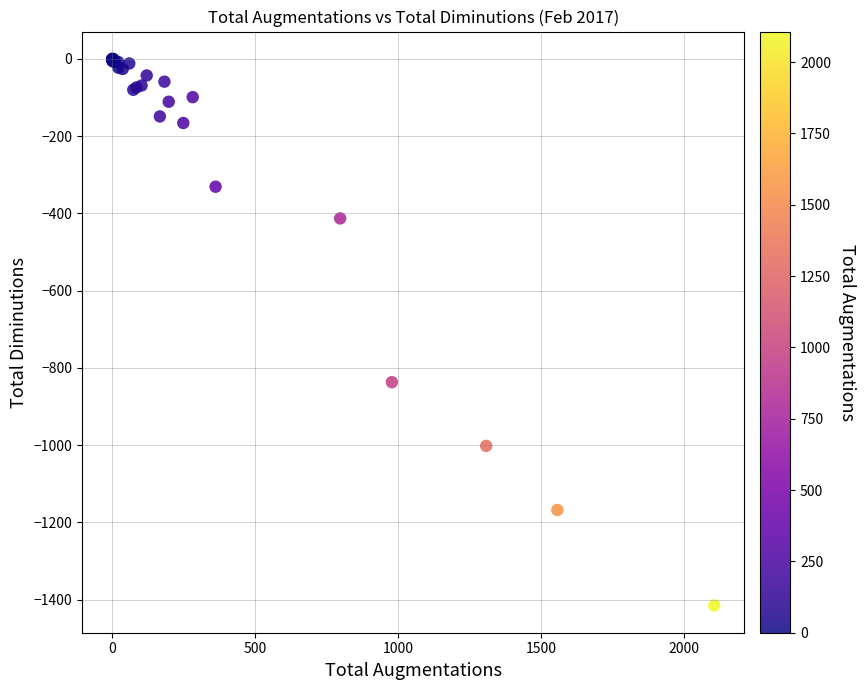

What Y value in the scatter plot is closest to -707?

-837